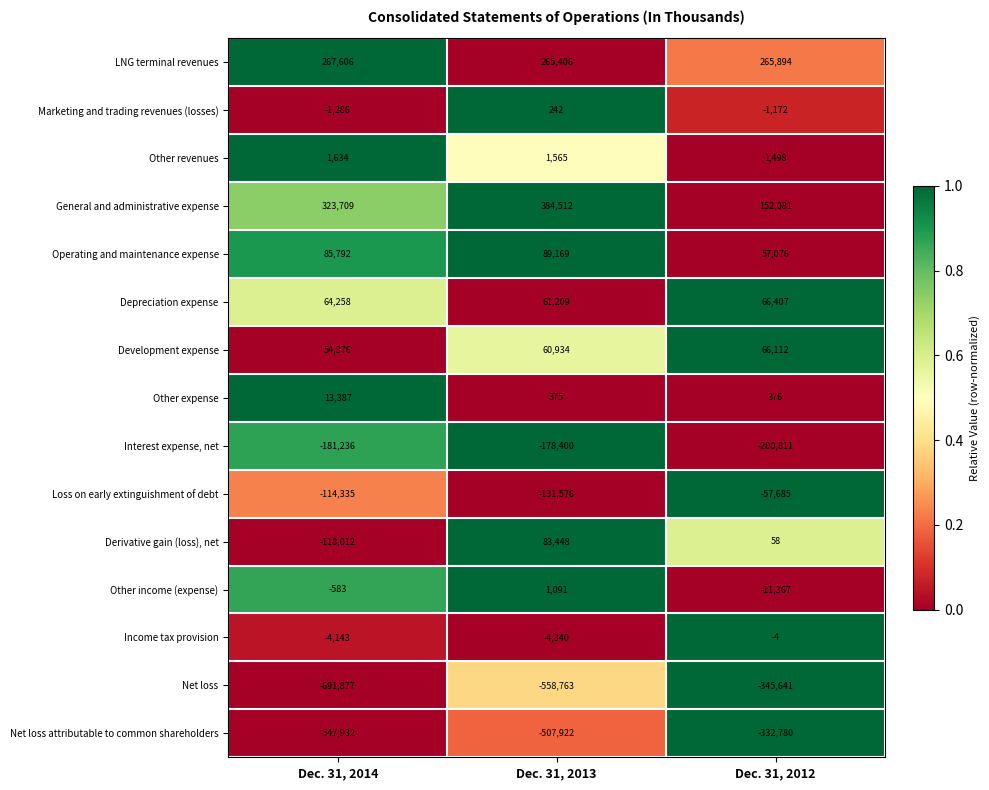

Which series has the widest spread of values?

Net loss